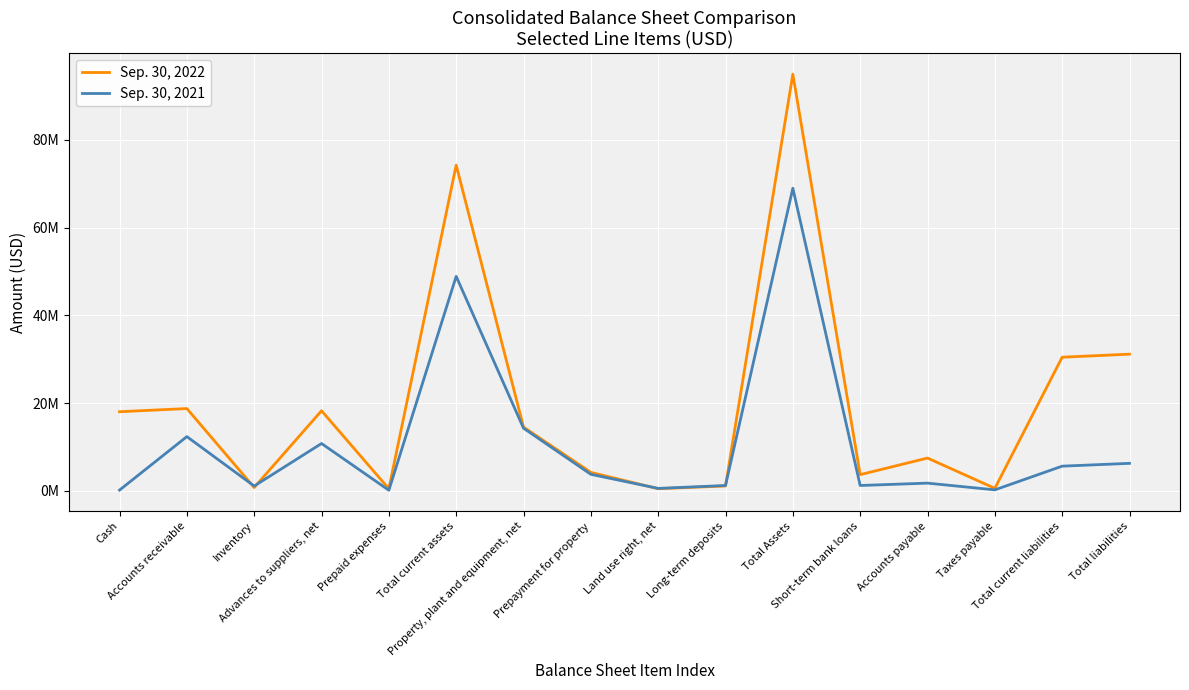

How many interior local valleys does the Sep. 30, 2022 series have?

5